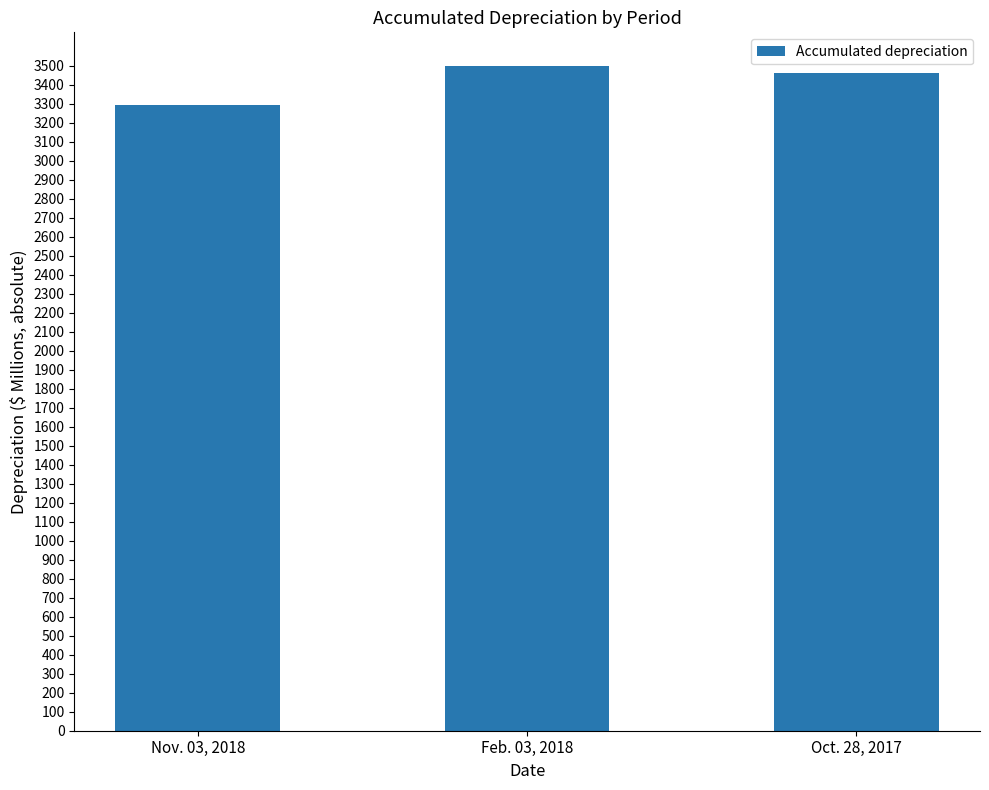

What is the greatest value displayed?

3500